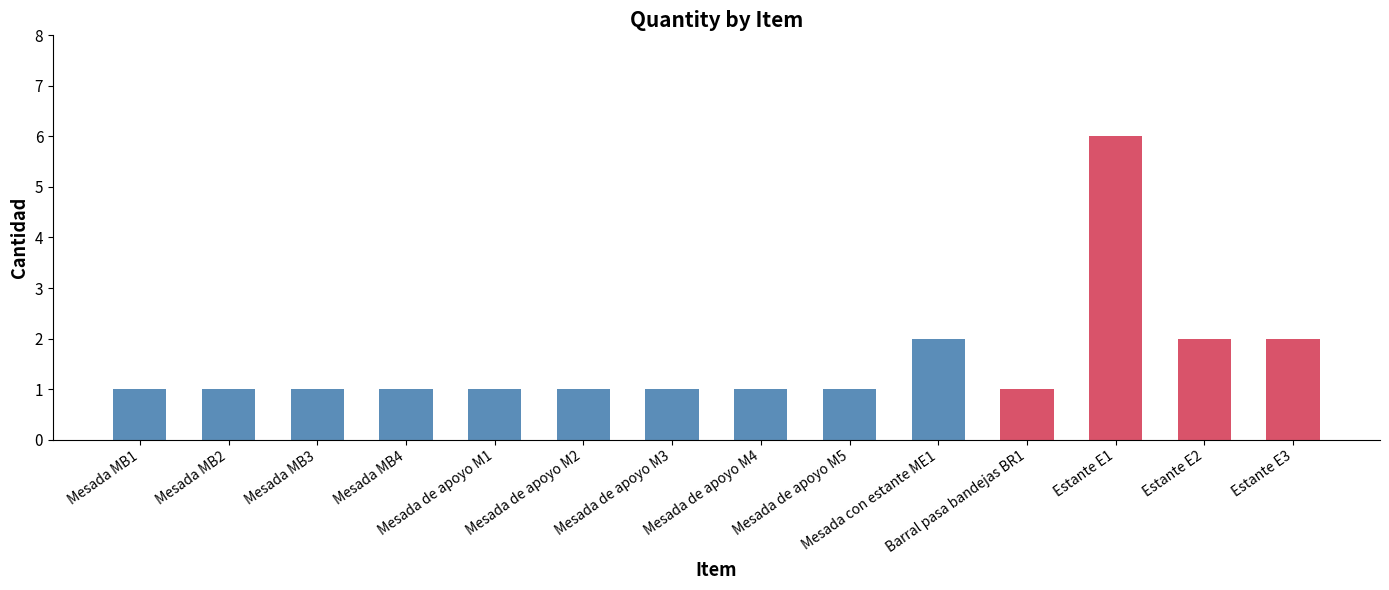

Reading left to right, extract all data points from this chart.

1	1	1	1	1	1	1	1	1	2	1	6	2	2